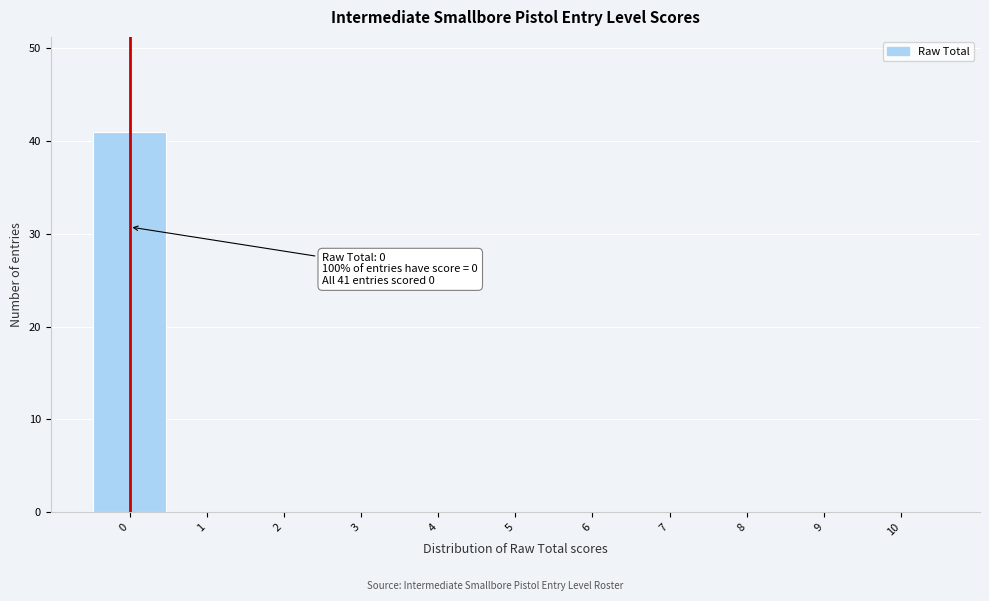

Which range on the x-axis has the tallest bar?

-0.5 to 0.5